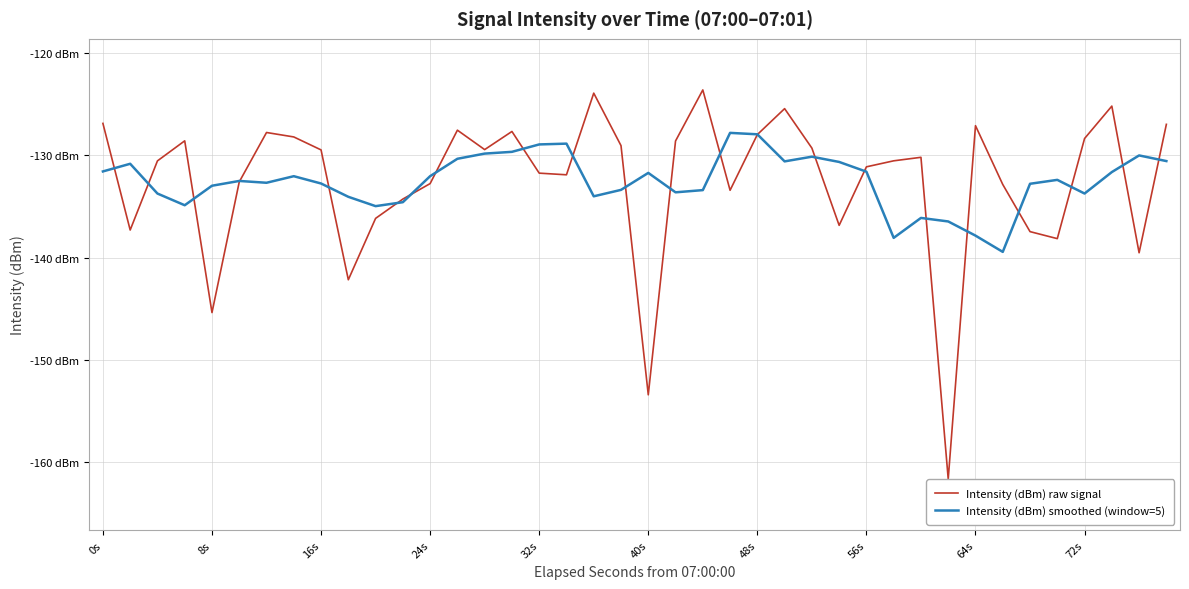

Is this an area chart (filled region under the line)?

No